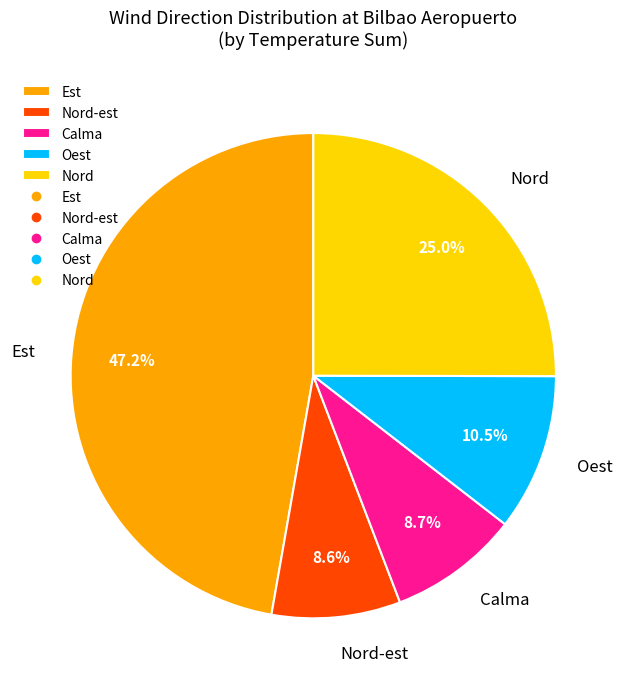

To the nearest percent, what is the difference between the Nord-est and Est slice percentages?

39%